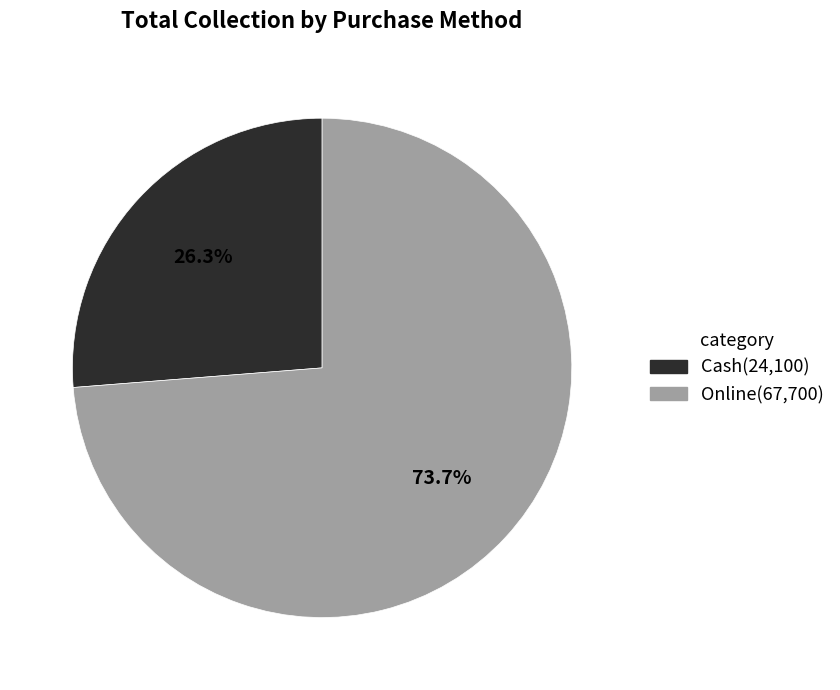

Between Online and Cash, which is larger?

Online